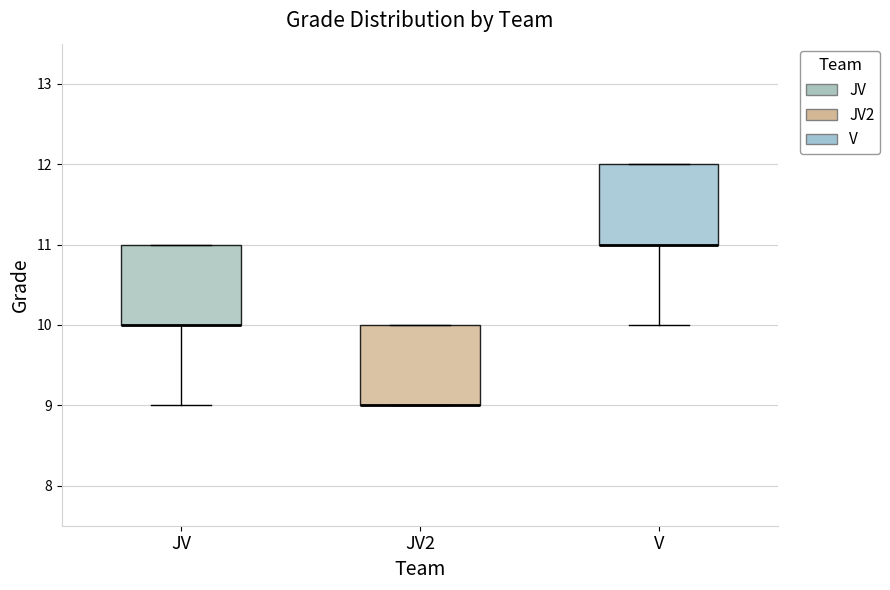

Where is the upper edge of the box for JV2 on the y-axis? The values are not printed on the chart, so give them approximately, as read against the axis.

10